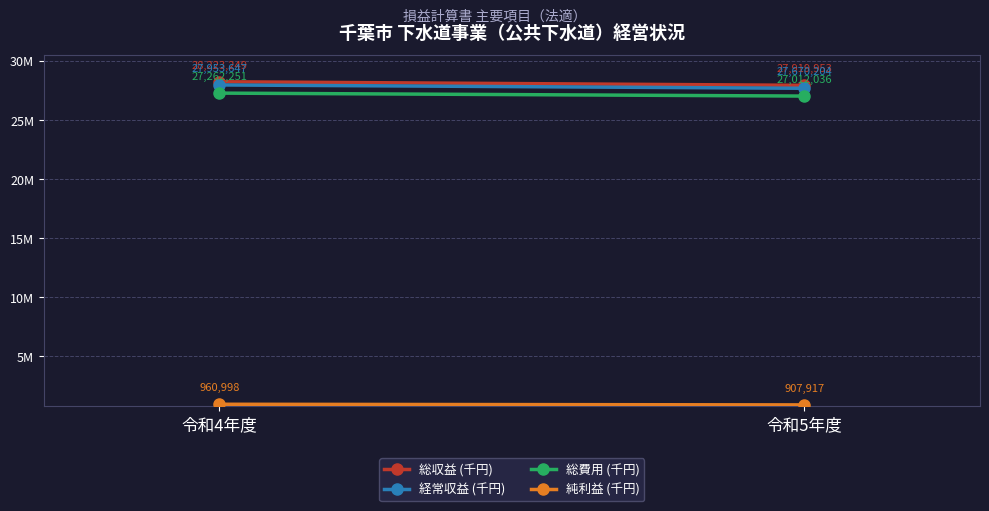

Reading left to right, what are all the values shown in this chart?

総収益 (千円): 令和4年度=28223249	令和5年度=27919953
経常収益 (千円): 令和4年度=27953647	令和5年度=27670204
総費用 (千円): 令和4年度=27262251	令和5年度=27012036
純利益 (千円): 令和4年度=960998	令和5年度=907917